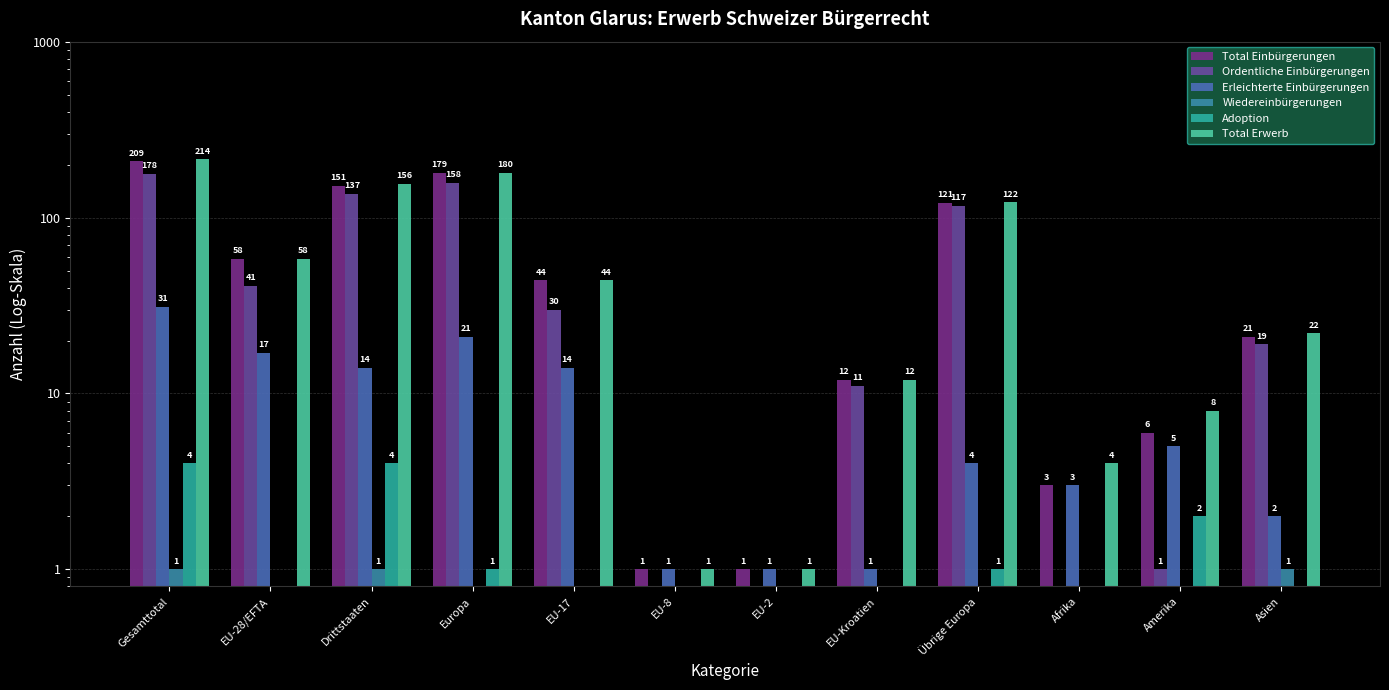

At which label does Erleichterte Einbürgerungen reach its minimum?

EU-8